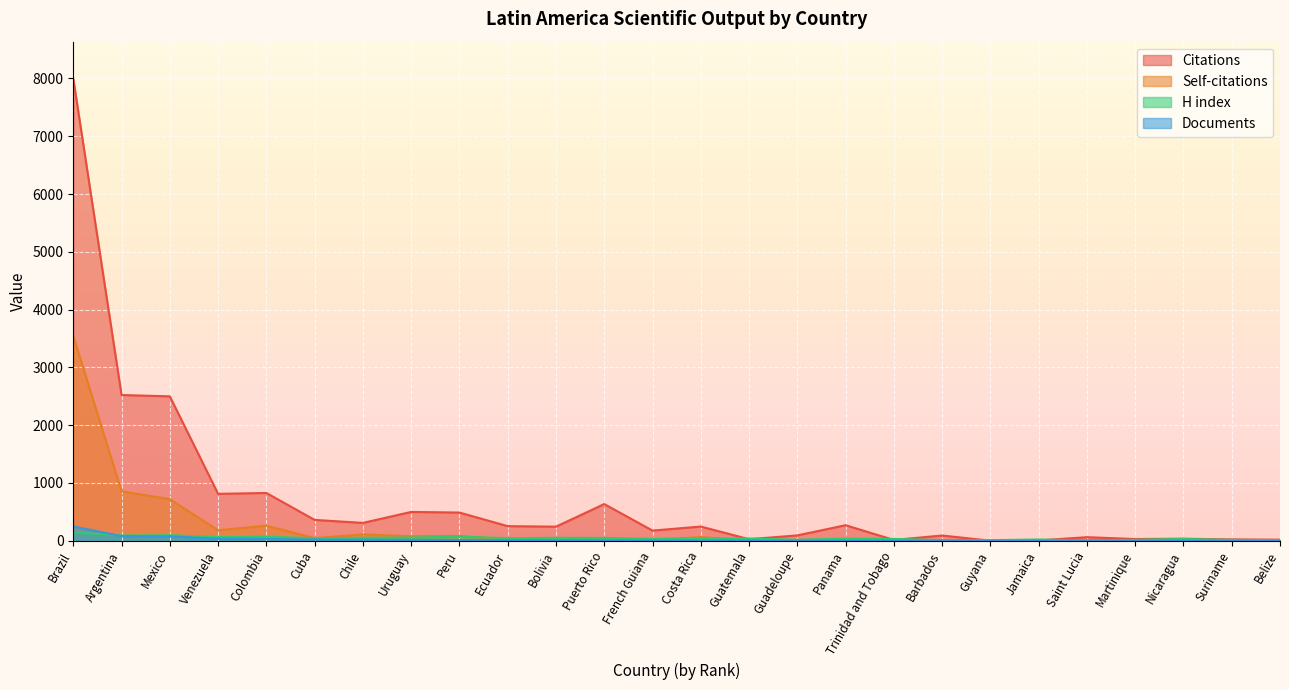

True or false: H index has more than 1 points higher than both neighbors.

True